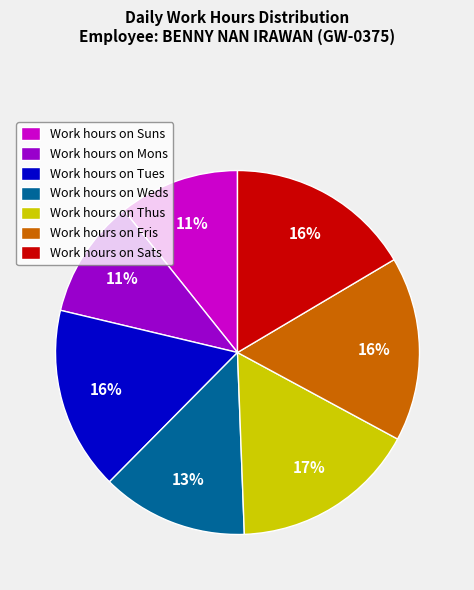

What is the ratio of the value at Work hours on Sats to the value at Work hours on Tues?

1.0